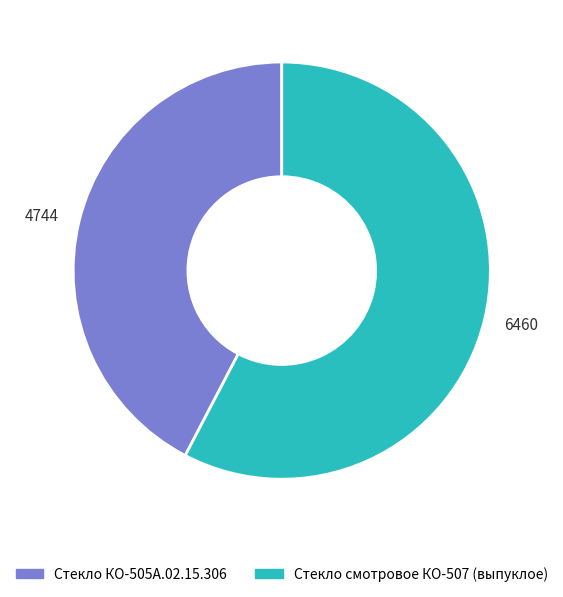

What is the smallest slice in the pie chart?

4744